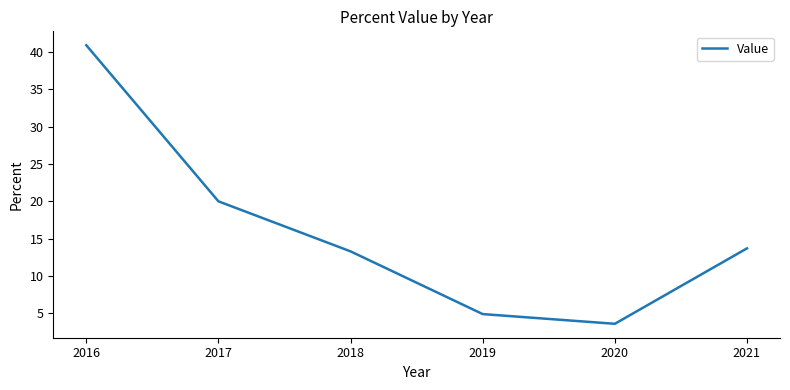

Where is the data nearest to the value 22?

2017